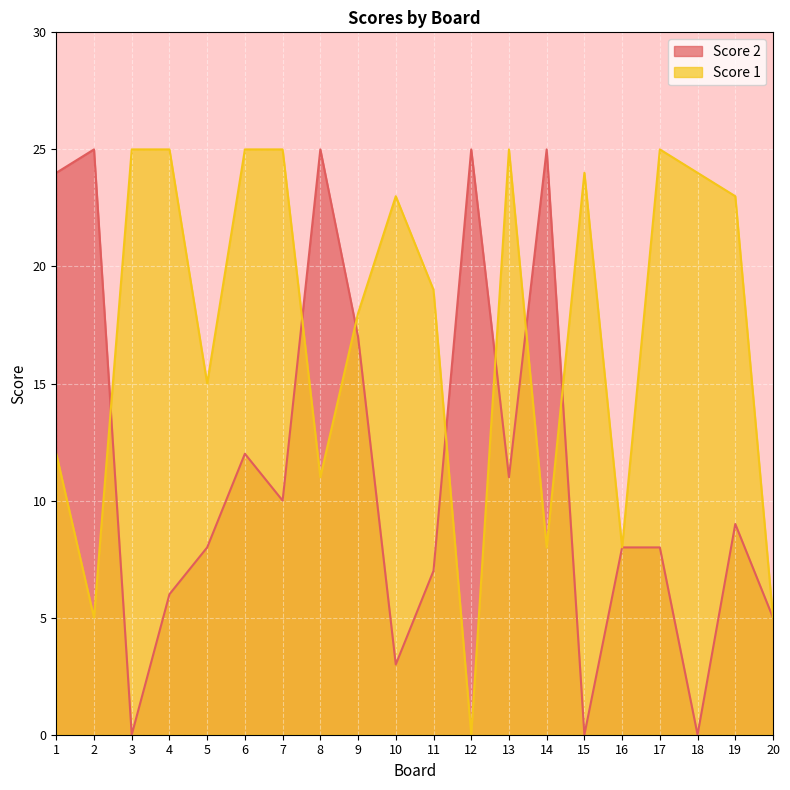

True or false: Score 2 has a value of 8 at 5.

True